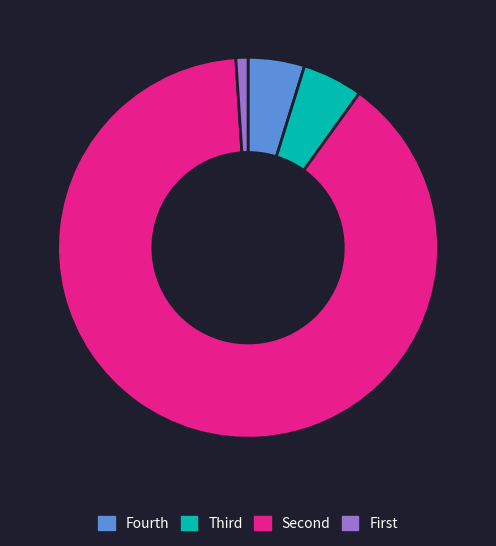

Does any single category account for the majority?

Yes